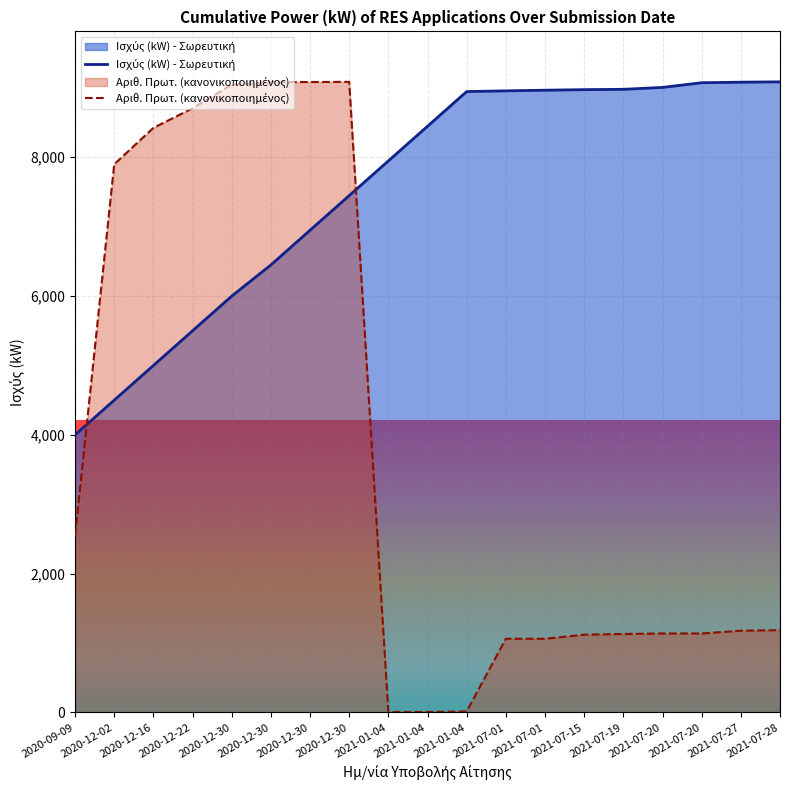

What is the minimum value shown in the chart?

6.1